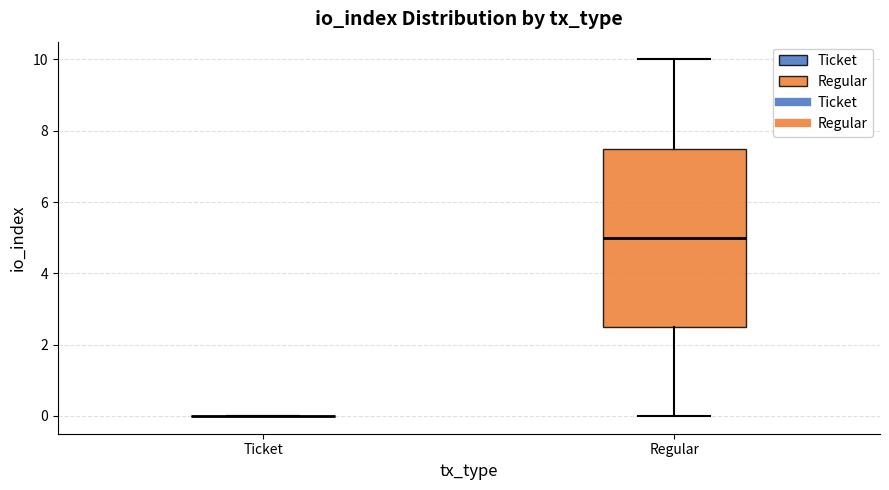

Comparing the boxes themselves (not the whiskers), which one is the tallest?

Regular